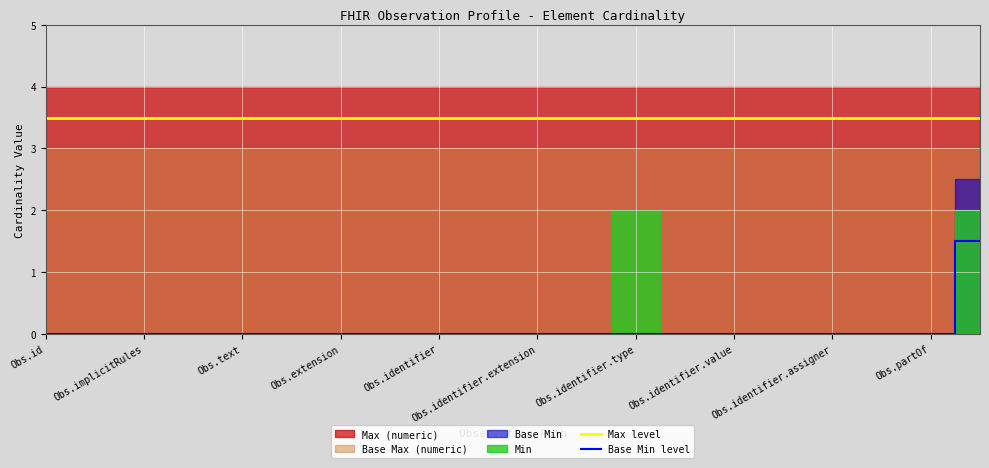

True or false: Max level and Base Min level intersect in this chart.

False